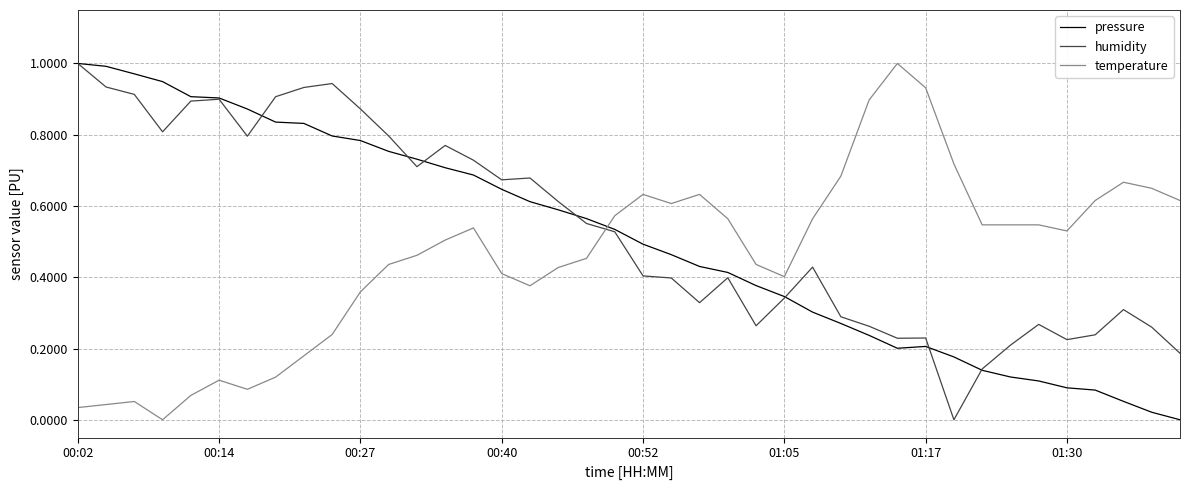

How many intersections are there between pressure and temperature?

1